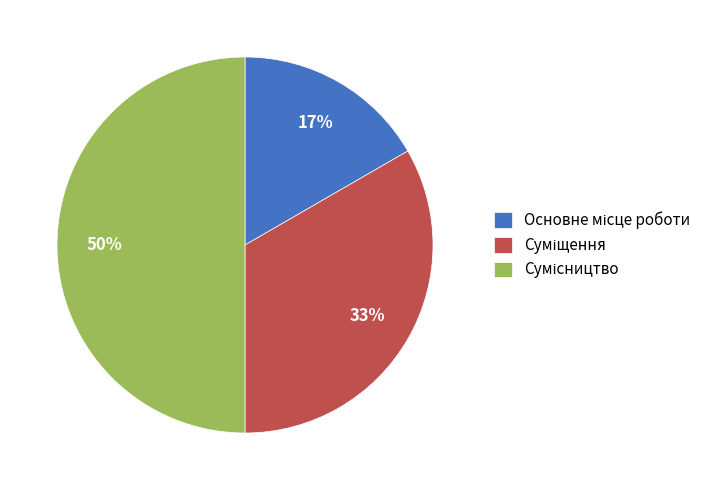

How many slices are in this pie chart?

3